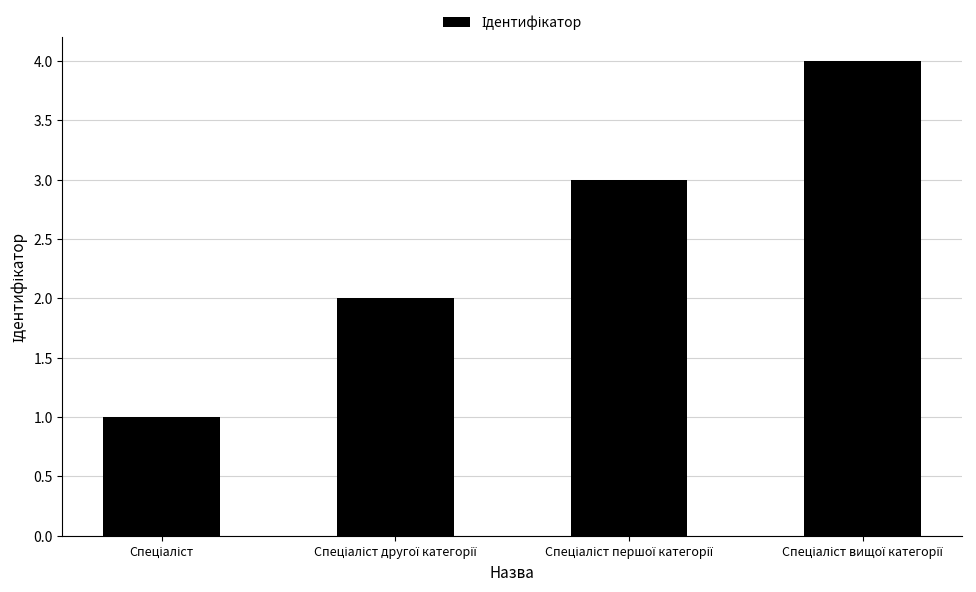

What is the sum of all values?

10